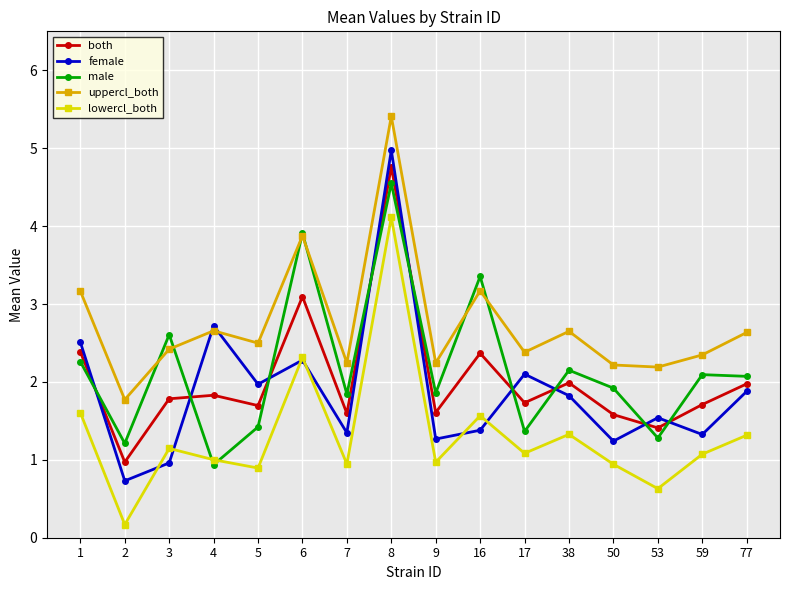

The value of both at 1 is 2.4. True or false?

True